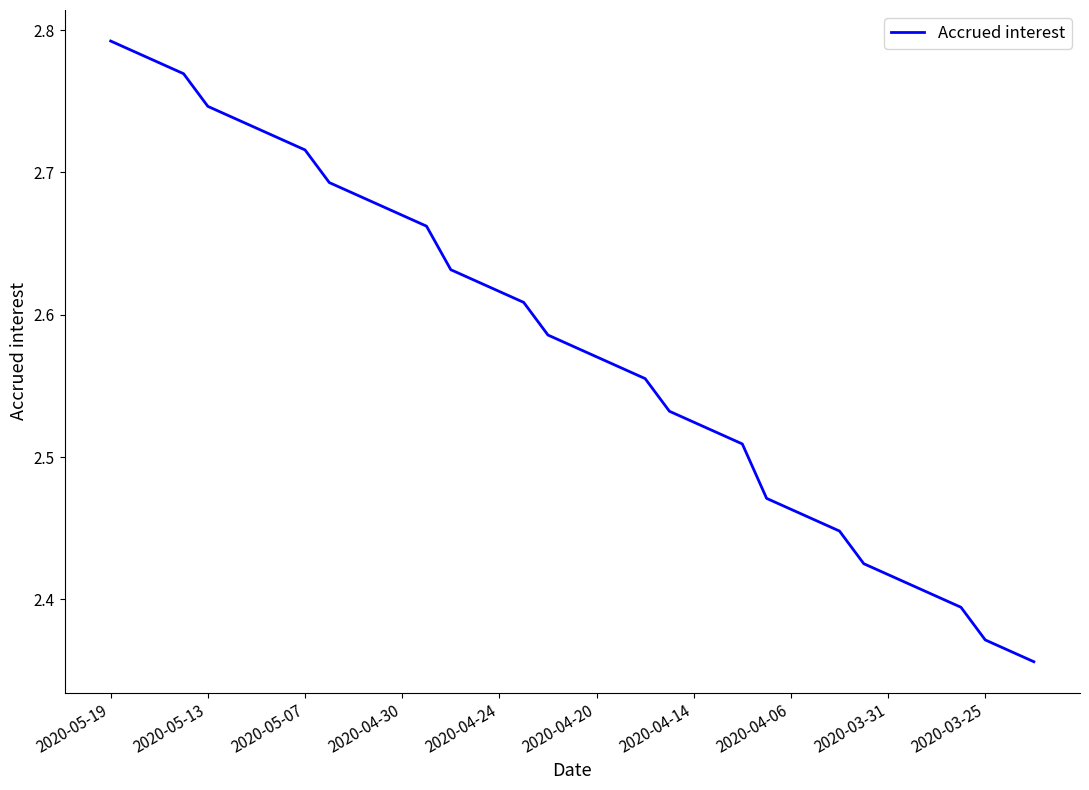

What is the difference between the maximum and minimum values?

0.4